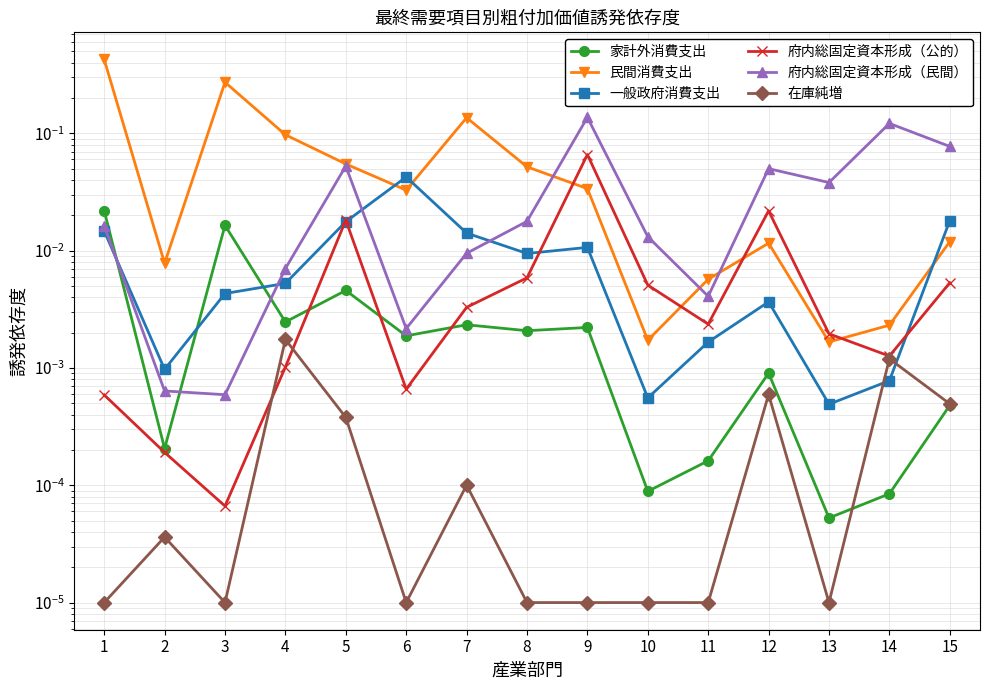

What is the sum of the 民間消費支出 values at 13 and 8?

0.1